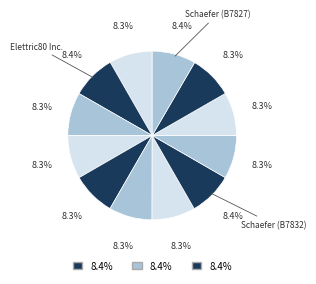

Count the number of slices in the pie.

12